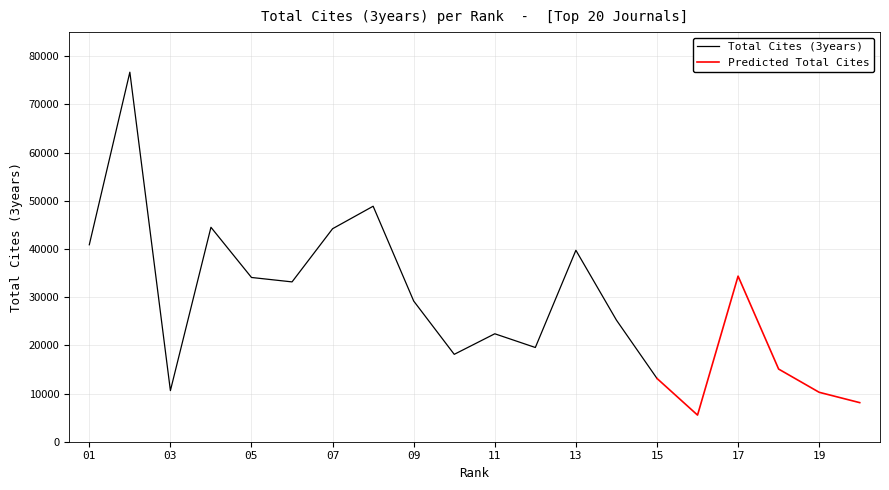

What is the difference between the maximum and second lowest values in the Total Cites (3years) series?

63550